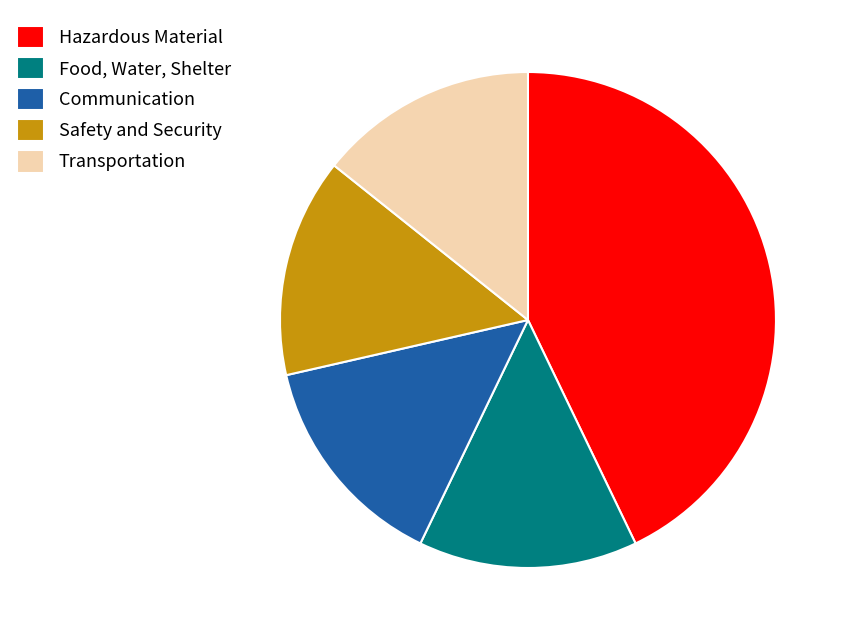

Combined, do Communication and Transportation account for over 50%?

No